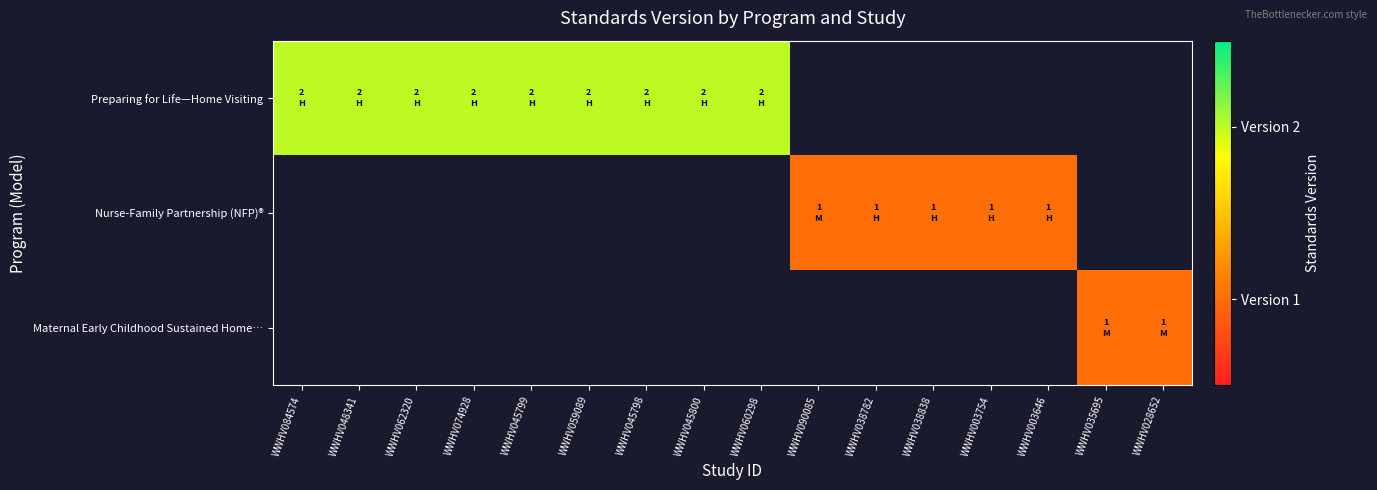

Which category has the highest value across all series?

WWHV084574